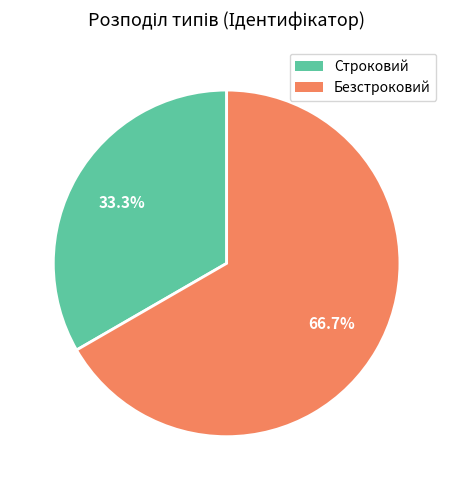

Which category has the smallest portion of the pie?

Строковий